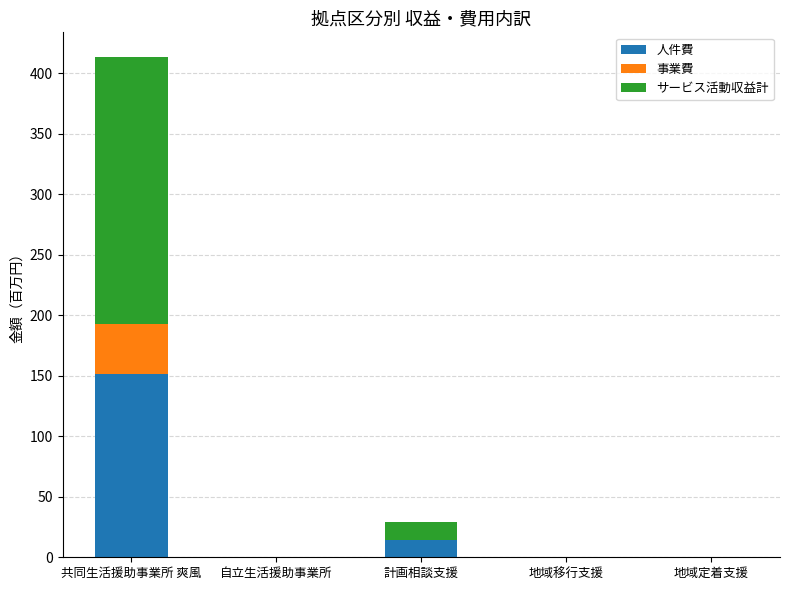

Are the bars horizontal?

No